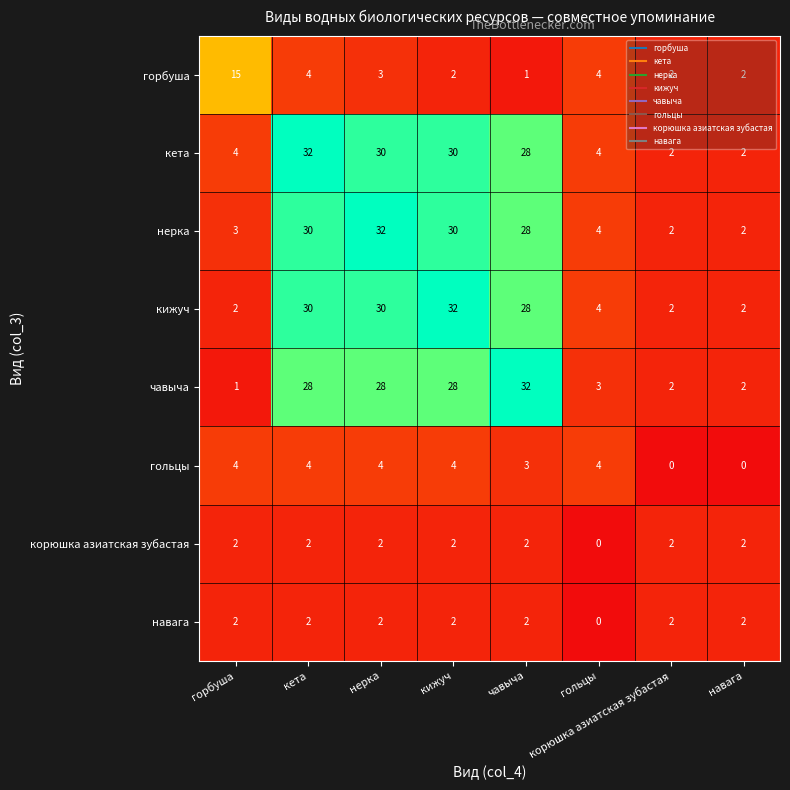

What is the difference between the кета values at горбуша and чавыча?

24